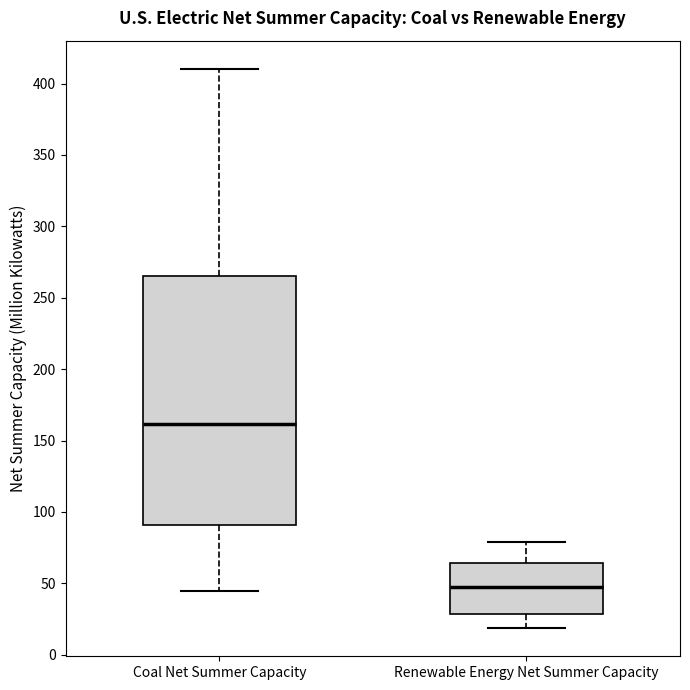

Reading left to right, transcribe this box plot: for each box, give where its median line is, the range the box spans, and where its two whiskers end, as read against the y-axis. The values are not printed on the chart, so give them approximately, as read against the axis.

Coal Net Summer Capacity: median 160, box 90 to 265, whiskers 45 to 410
Renewable Energy Net Summer Capacity: median 45, box 30 to 65, whiskers 20 to 80